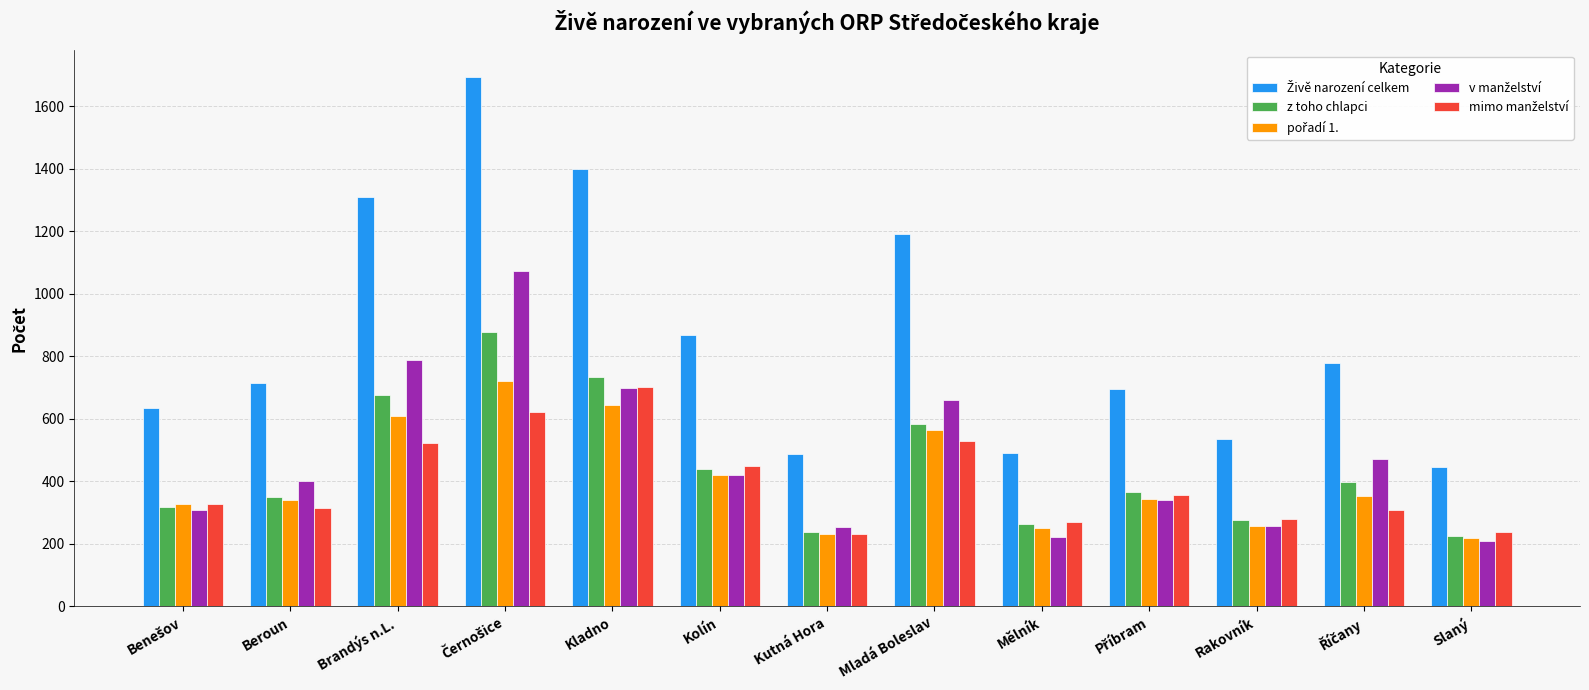

What is the spread (max minus min) of values at Kutná Hora?

256